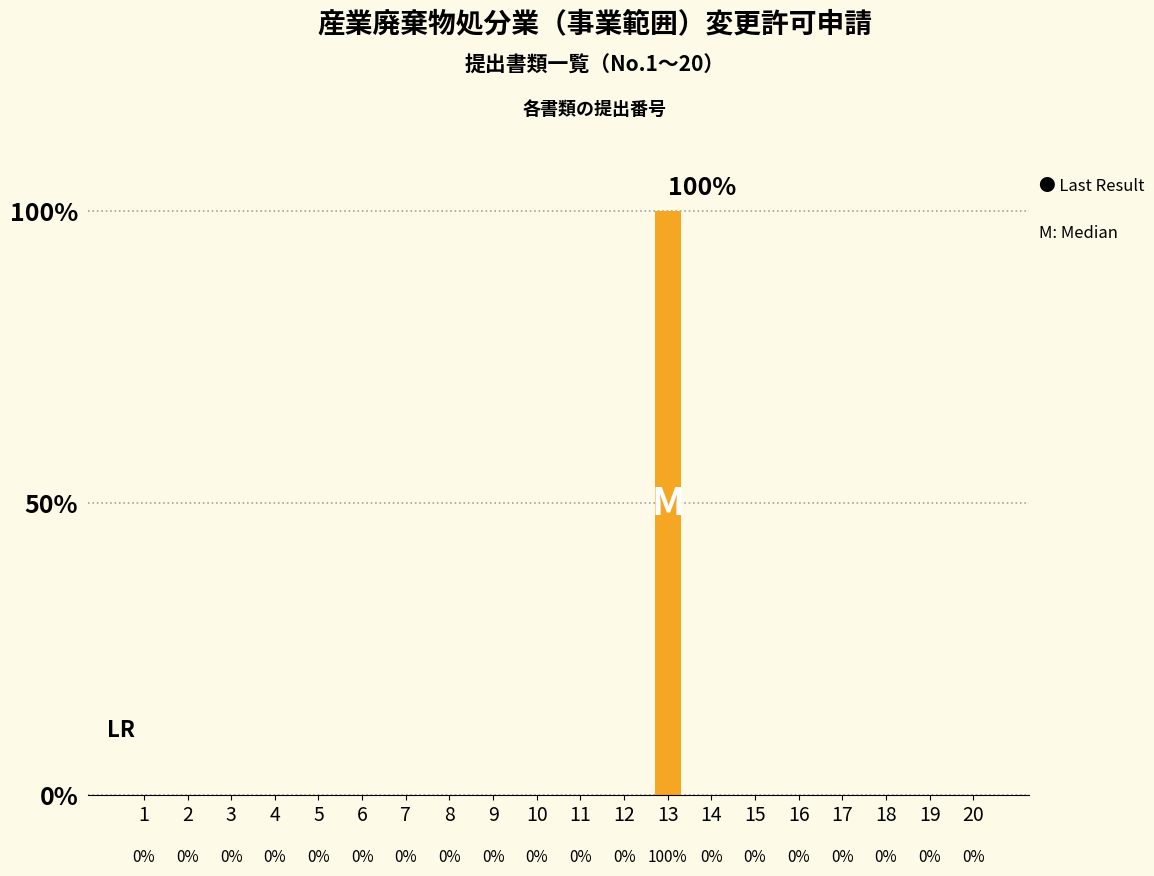

Does the chart contain any negative values?

No